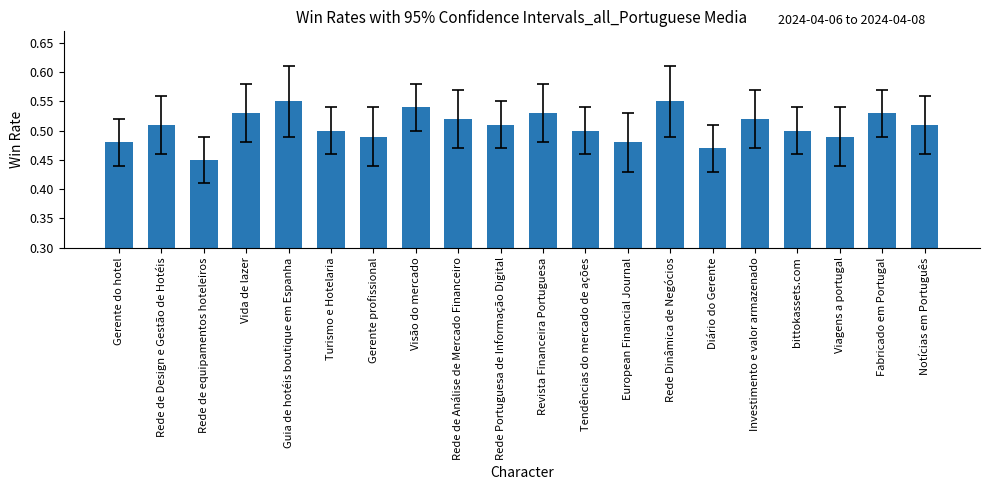

What position from the left is European Financial Journal?

13